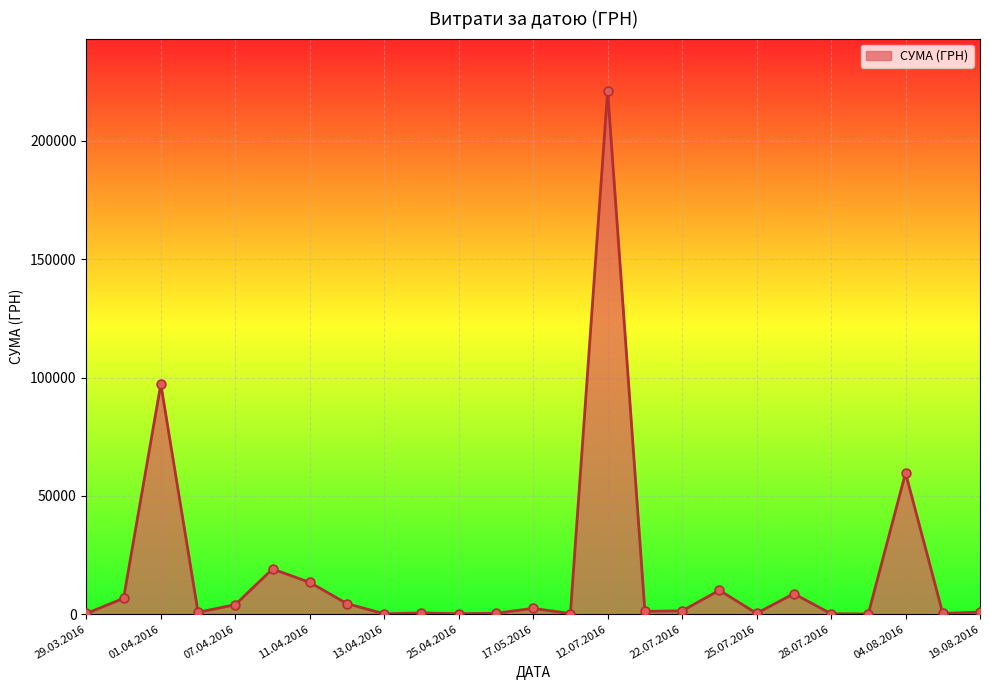

What is the maximum value shown in the chart?

221138.5